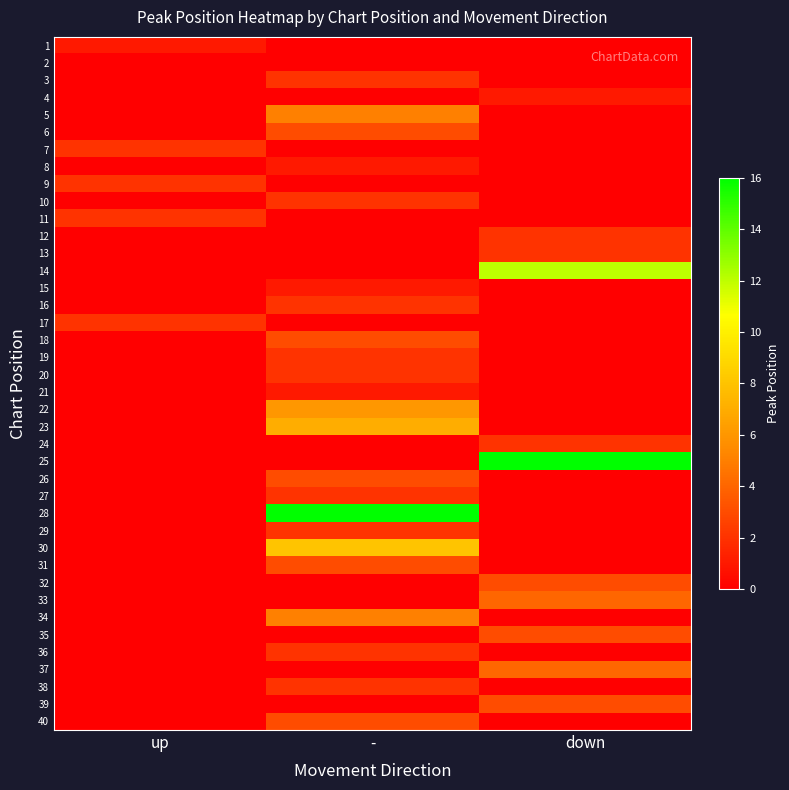

Is the value of 29 at down greater than the value of 15 at down?

No